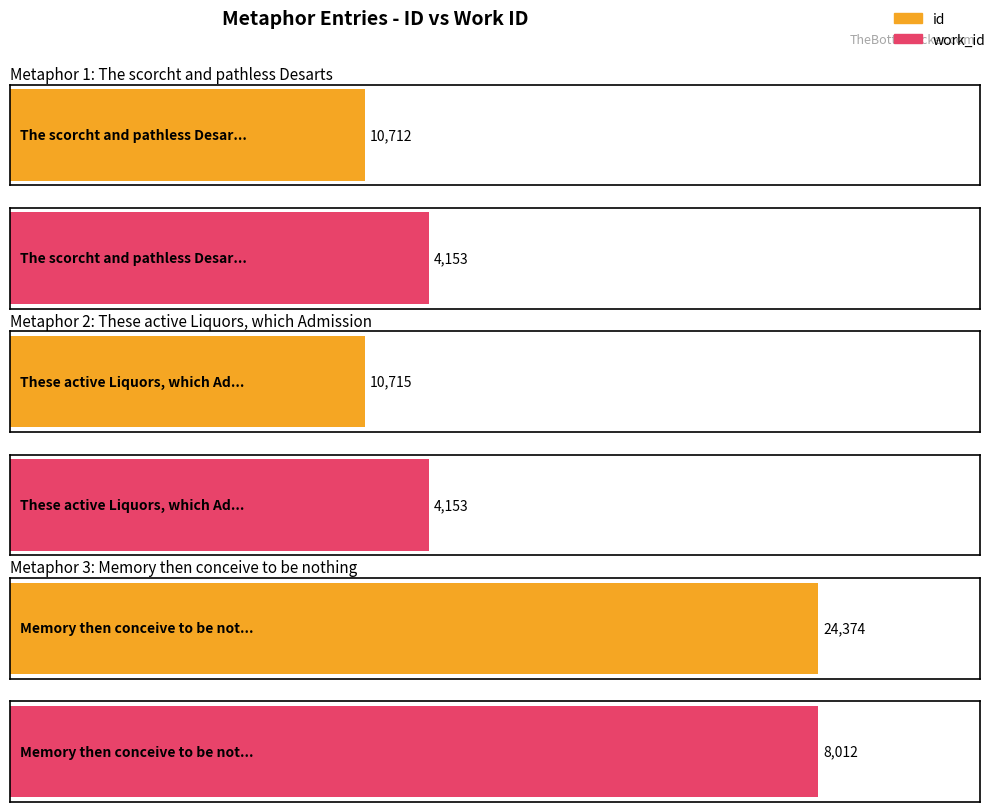

Reading left to right, what are all the values shown in this chart?

id: The scorcht and pathless Desarts=10712	These active Liquors, which Admission=10715	Memory then conceive to be nothing=24374
work_id: The scorcht and pathless Desarts=4153	These active Liquors, which Admission=4153	Memory then conceive to be nothing=8012